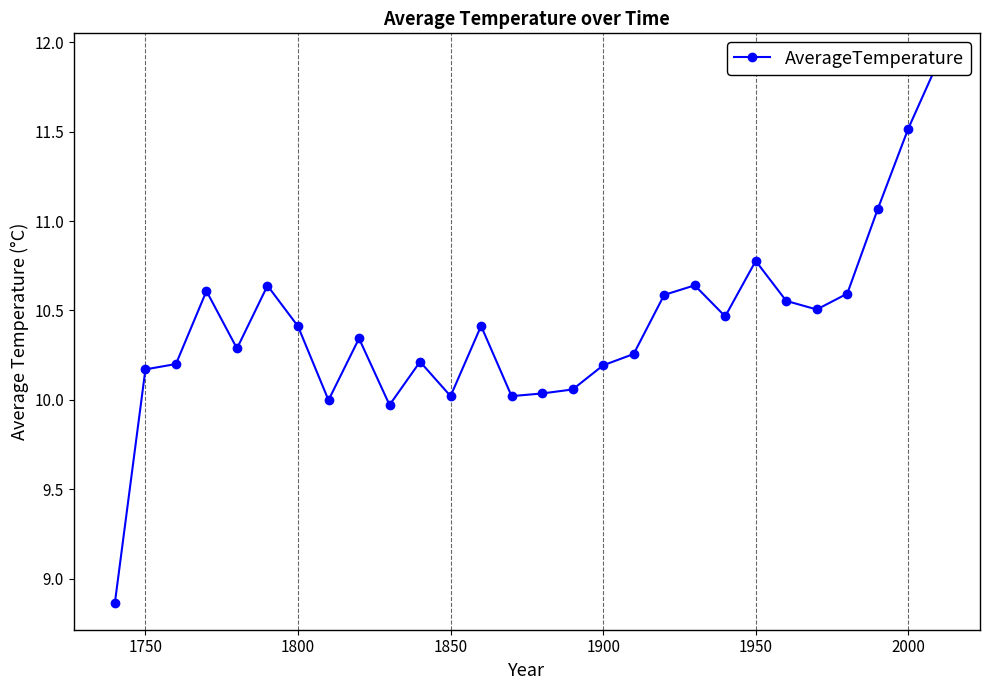

What is the average value?

10.4